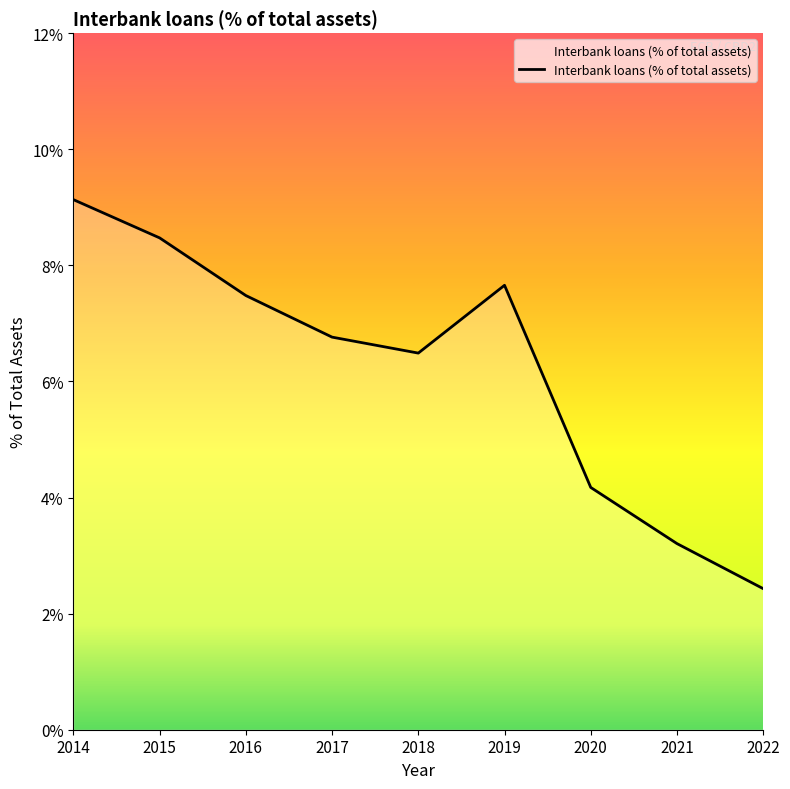

How many lines are shown in the chart?

1